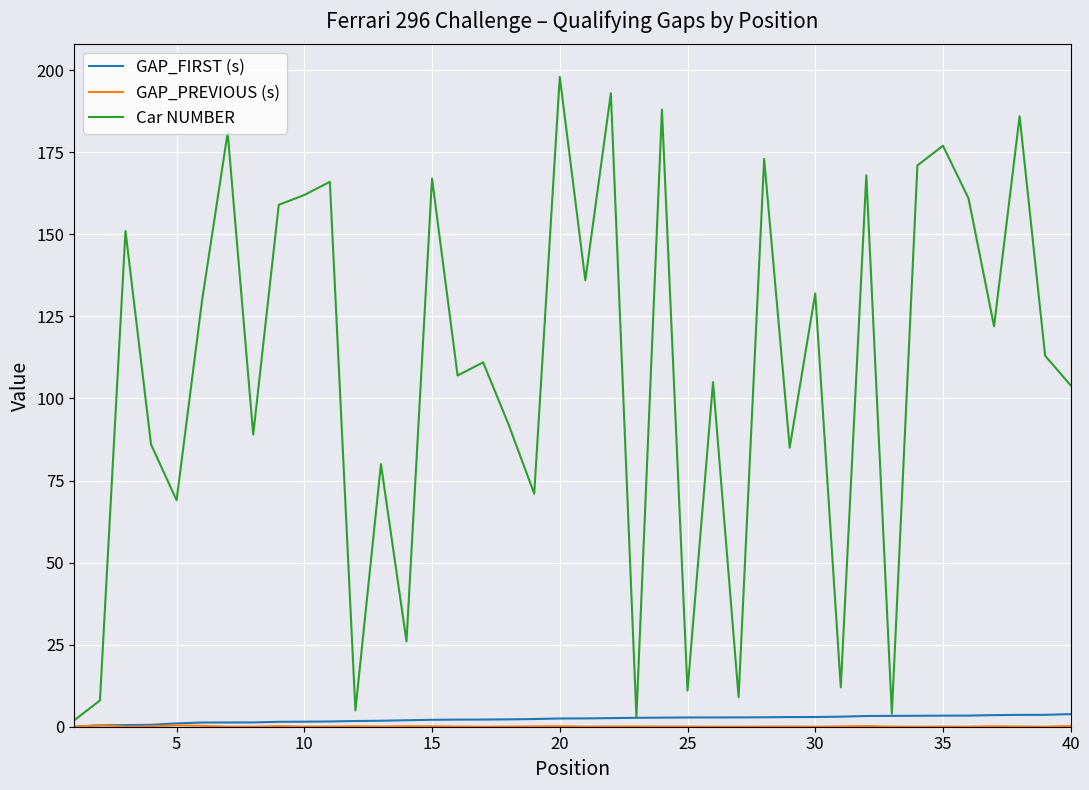

Which series has the largest total across all categories?

Car NUMBER